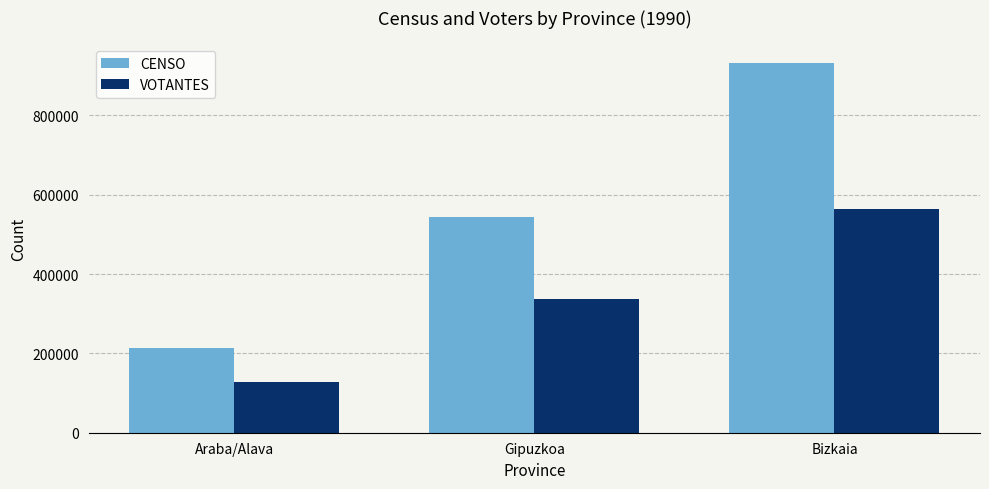

What is the difference between the highest and lowest values at Gipuzkoa?

206204